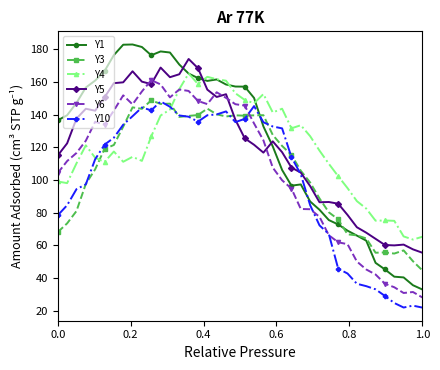

True or false: Y4 has more than 1 points higher than both neighbors.

True